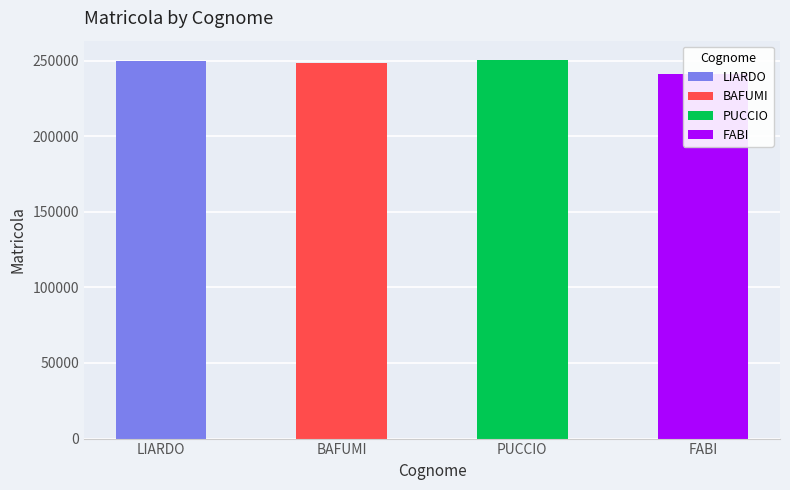

What is the change in value from PUCCIO to FABI?

-9432